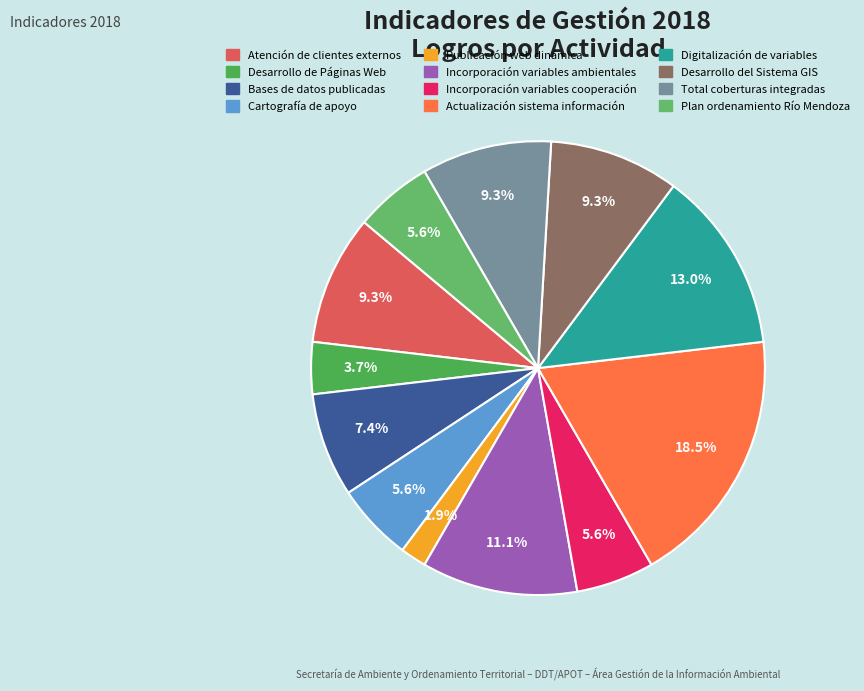

Between Bases de datos publicadas and Total coberturas integradas, which is larger?

Total coberturas integradas